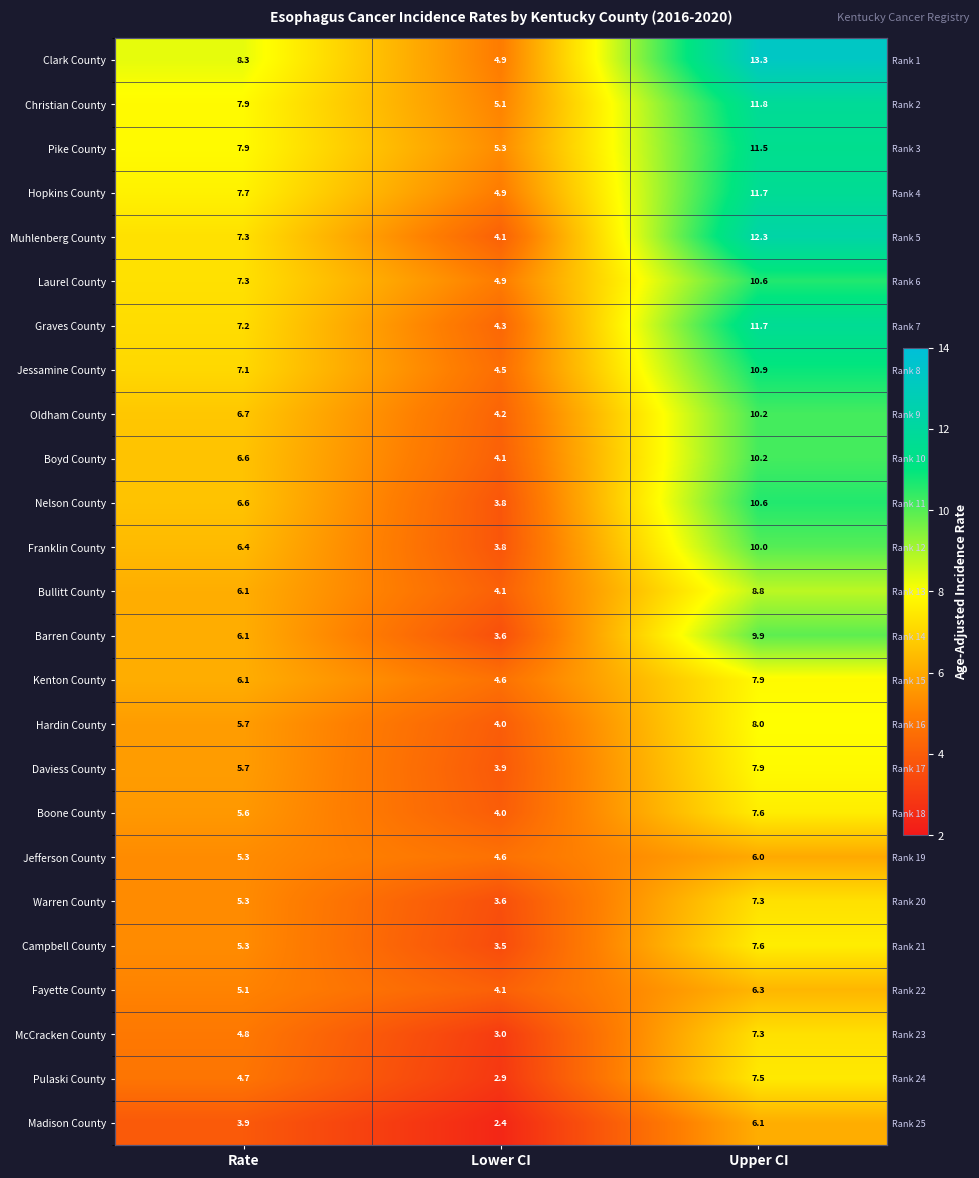

Between Lower CI and Upper CI, which series saw the biggest shift?

Clark County